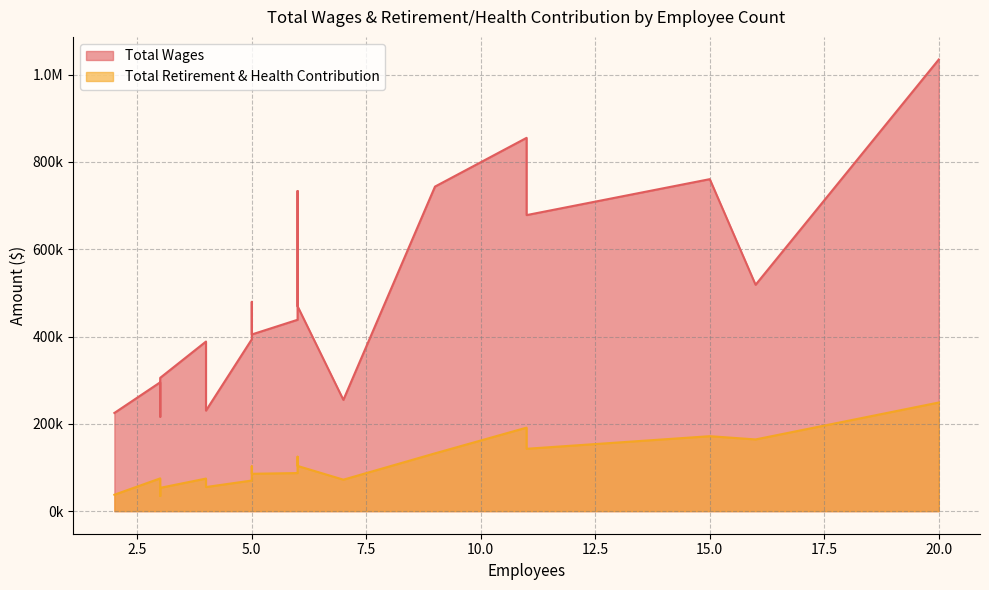

What is the highest value of the Total Wages series?

1034626